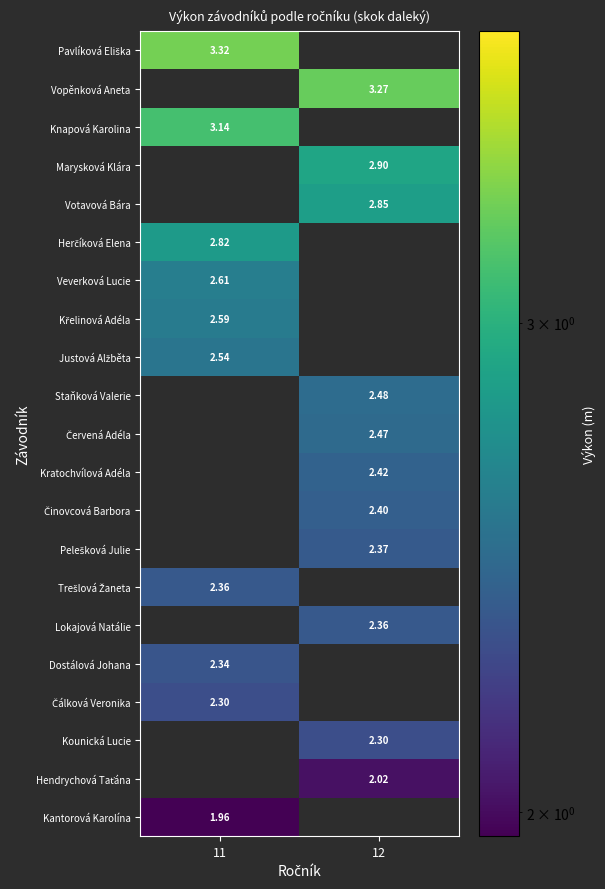

Which has a higher value, 11 or 12?

12